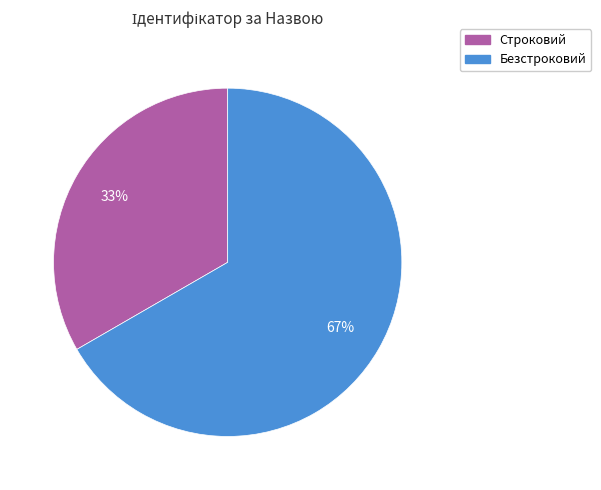

To the nearest percent, what portion does Строковий represent?

33%